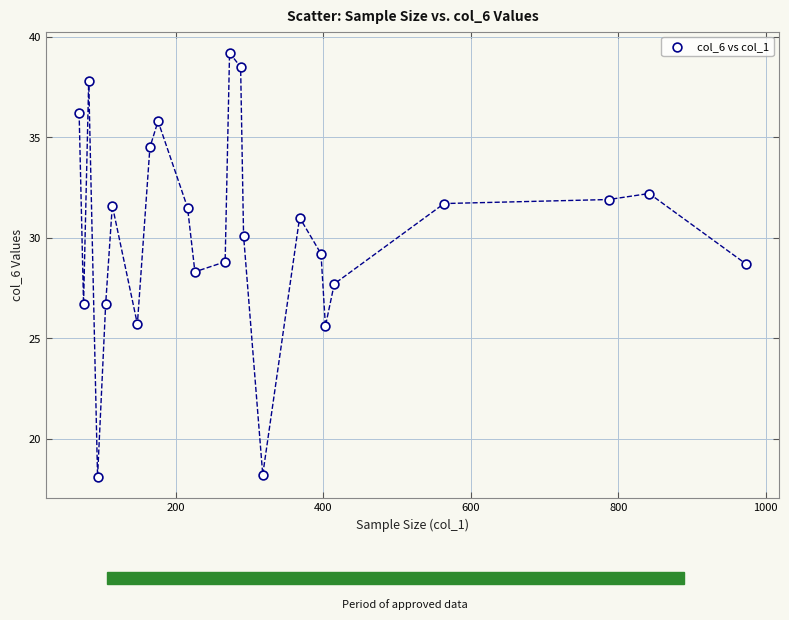

What is the range of Y values (max minus min)?

21.1